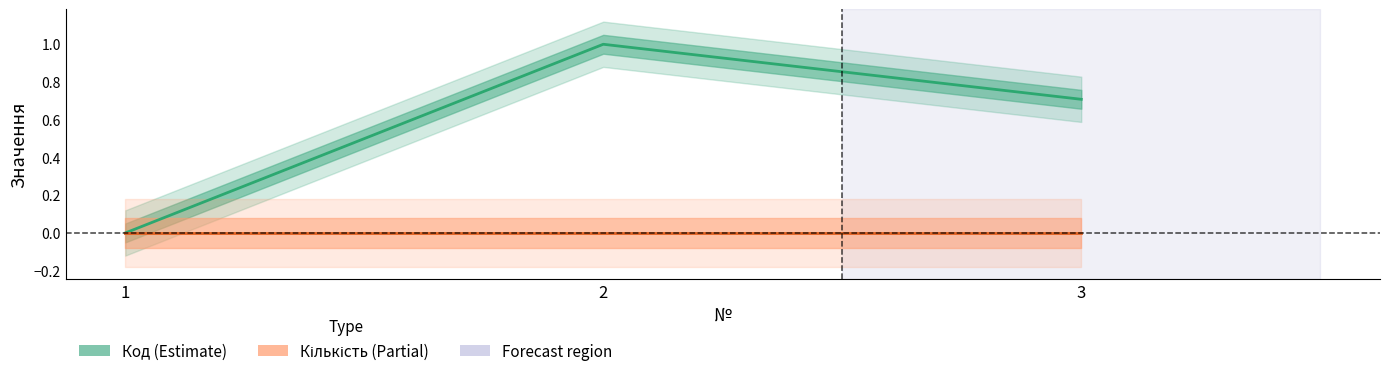

True or false: Кількість has a value of 0.0 at 1.

True